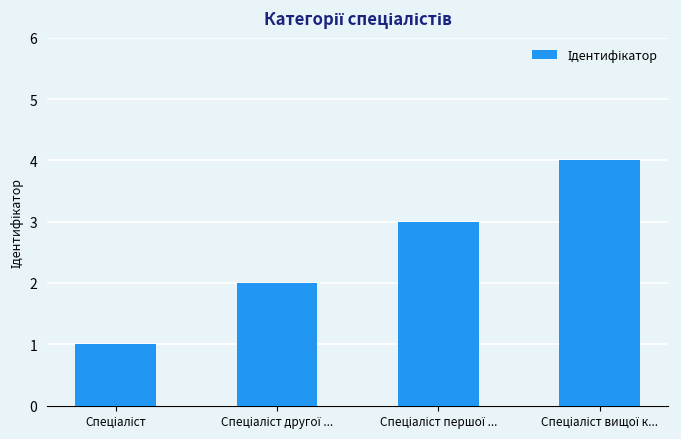

How many data points does each series have?

4